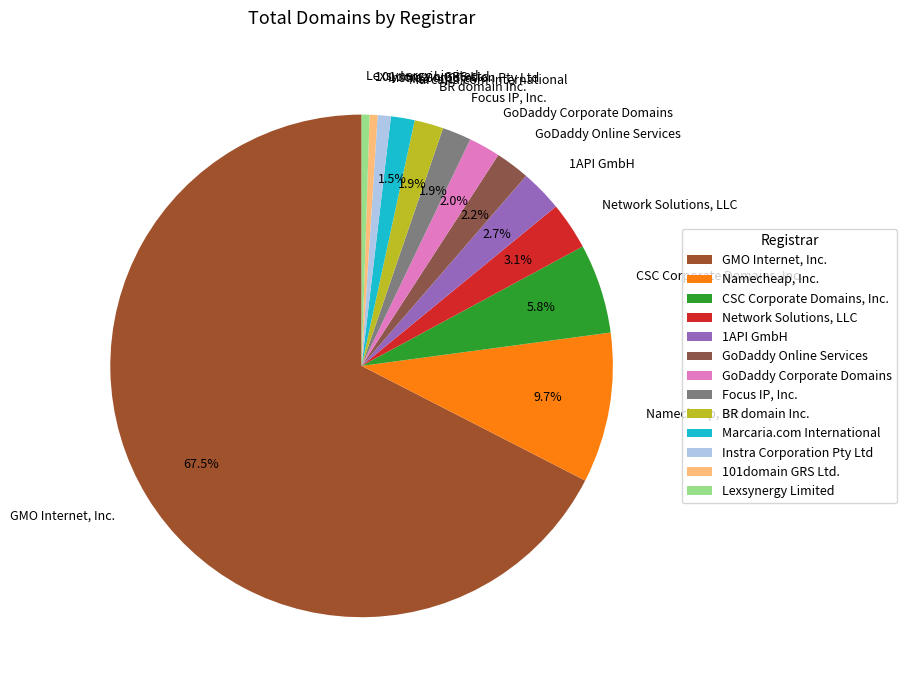

Is it true that Lexsynergy Limited is 1% of the pie?

True